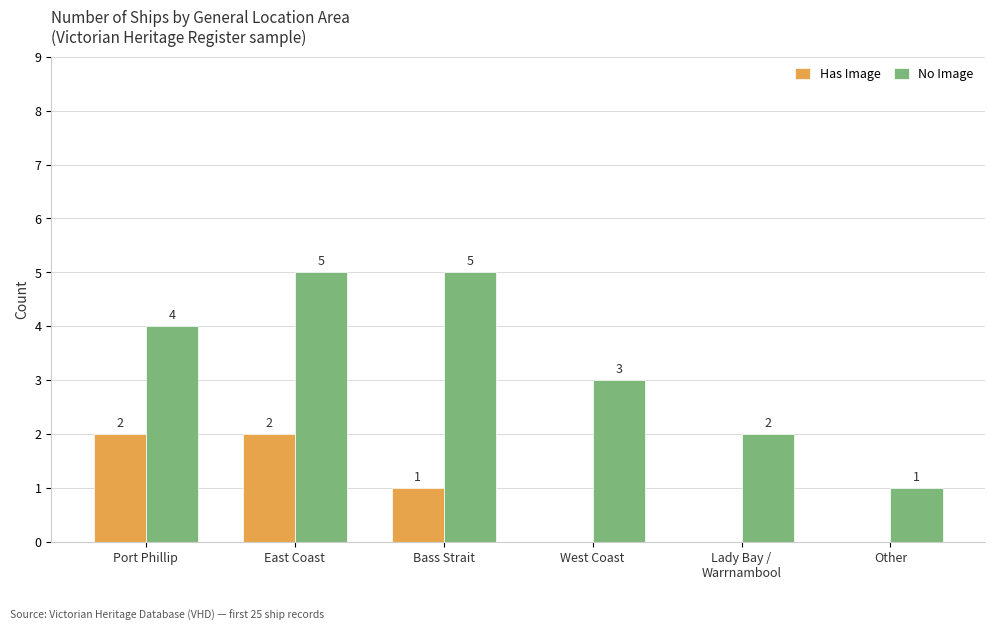

What is the average value of the Has Image series?

1